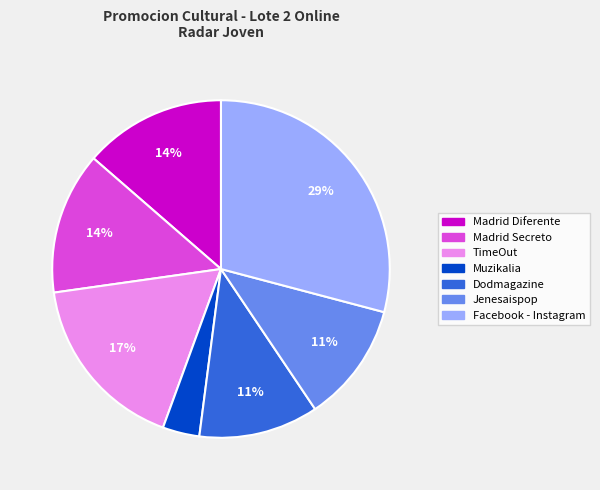

What is the ratio of the value at TimeOut to the value at Facebook - Instagram?

0.6